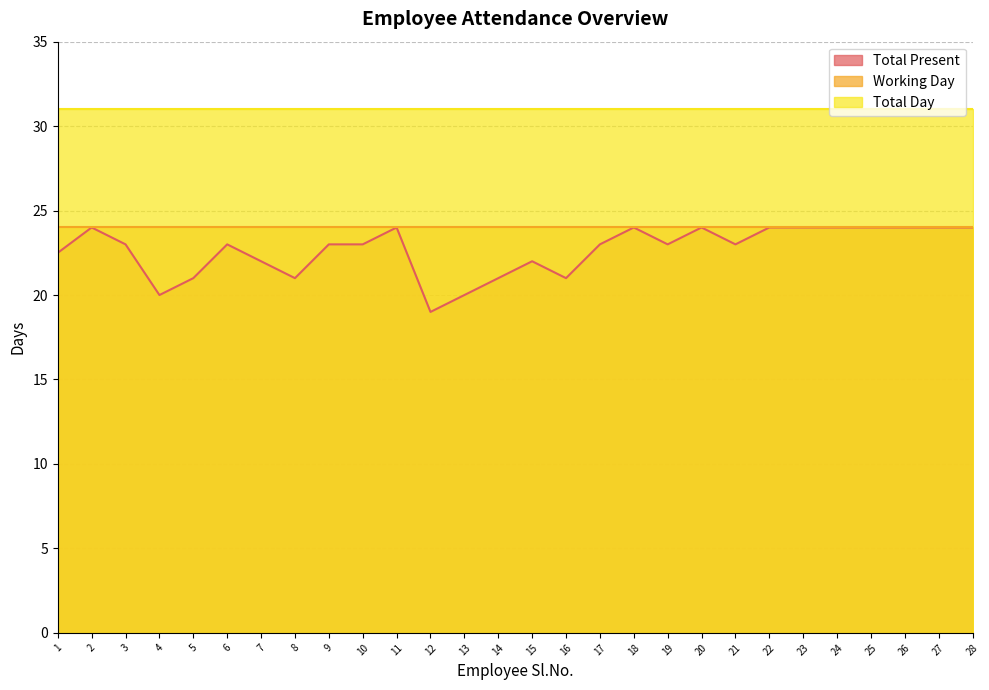

What value does the Total Day series have at 16?

31.0